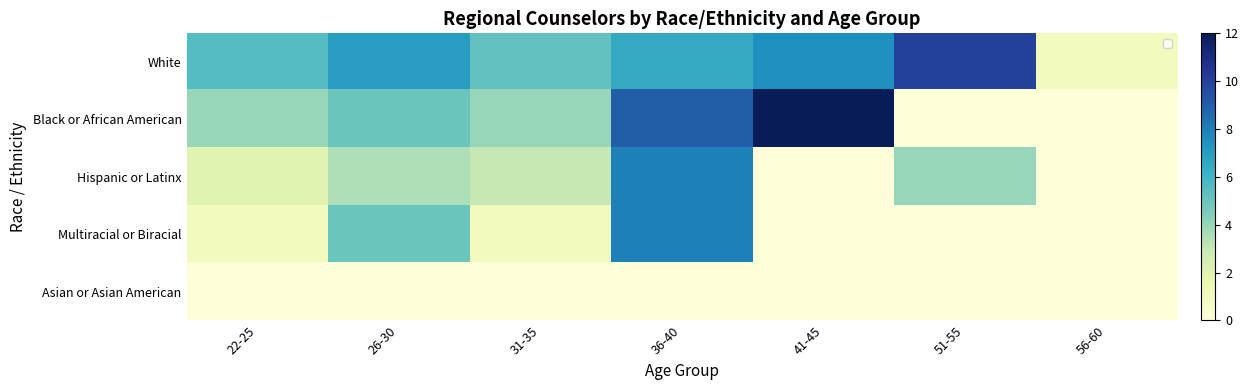

Count the number of categories in the chart.

7